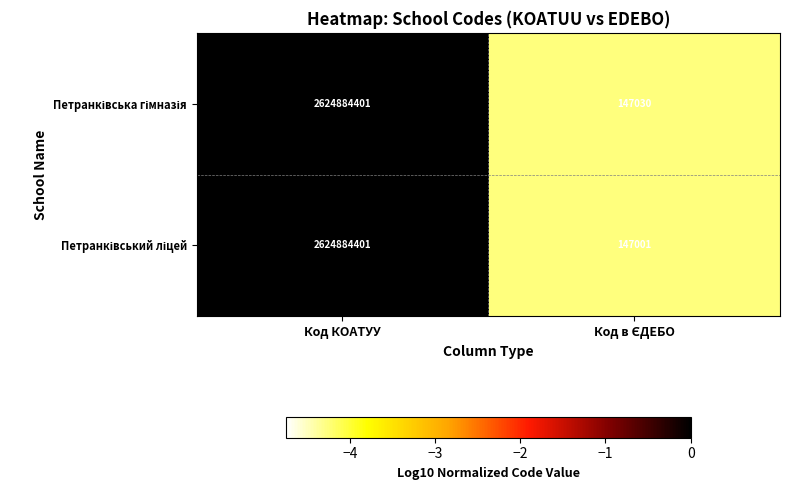

What is the total value across all series at Код КОАТУУ?

5249768802